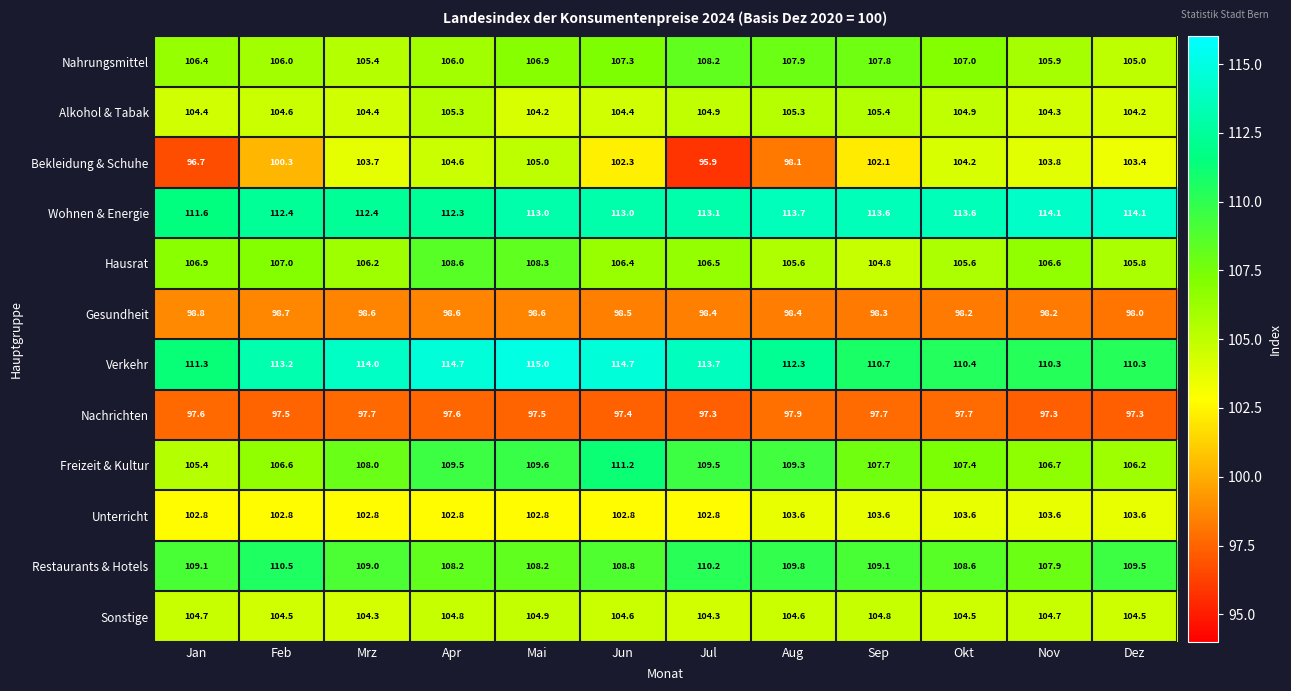

What is the spread (max minus min) of values at Mai?

17.5